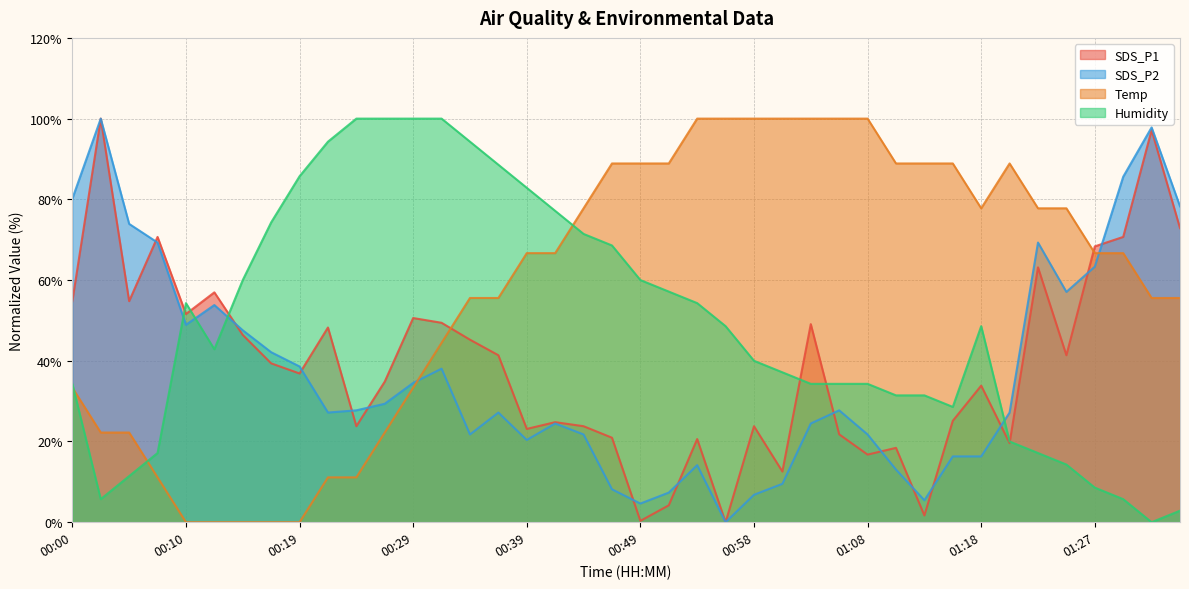

How many lines are shown in the chart?

4